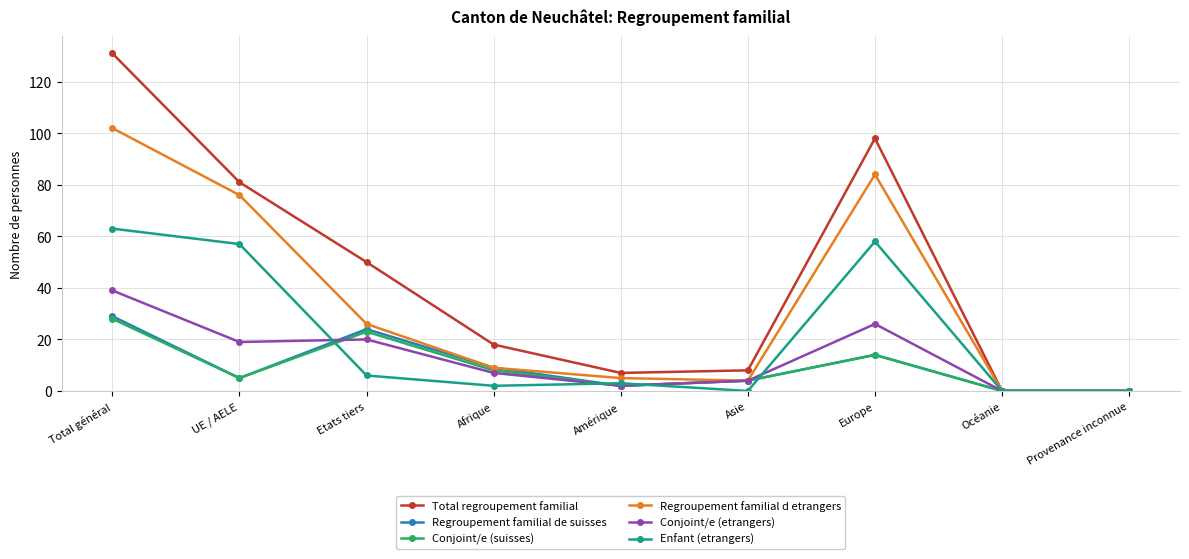

Which series has the largest total across all categories?

Total regroupement familial